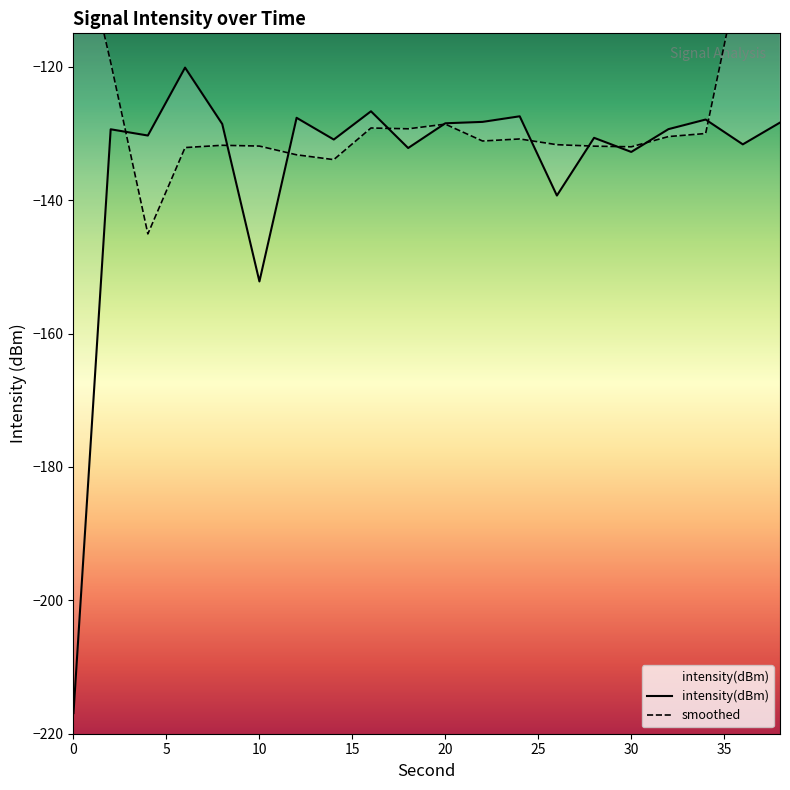

After their last crossing, which series has the higher values: smoothed or intensity(dBm)?

smoothed